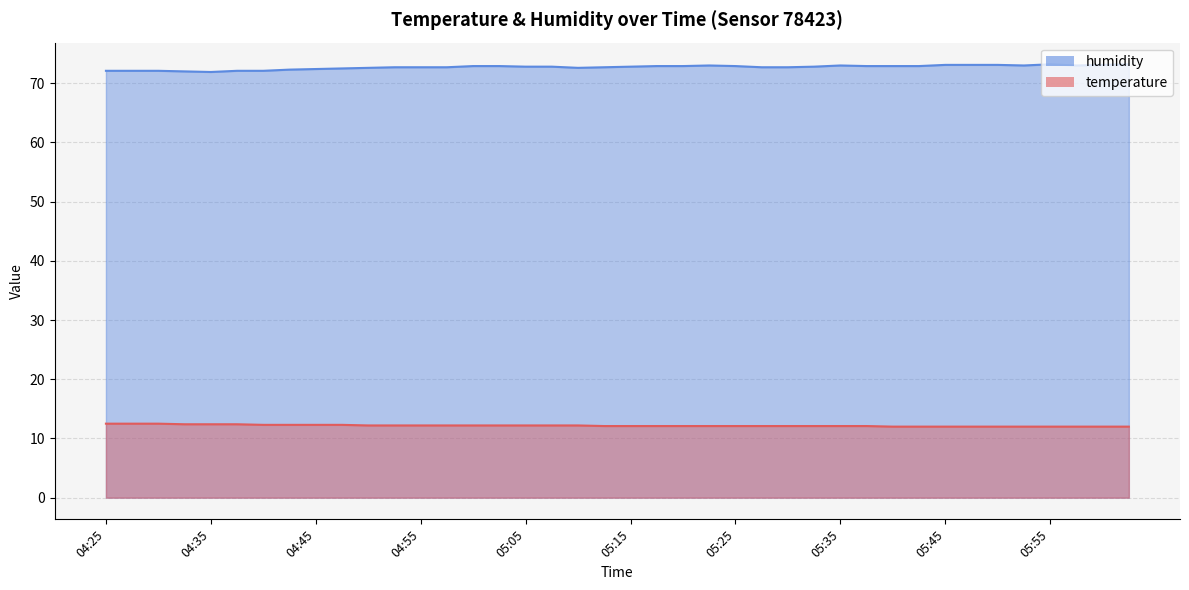

Which category has the highest value across all series?

05:55